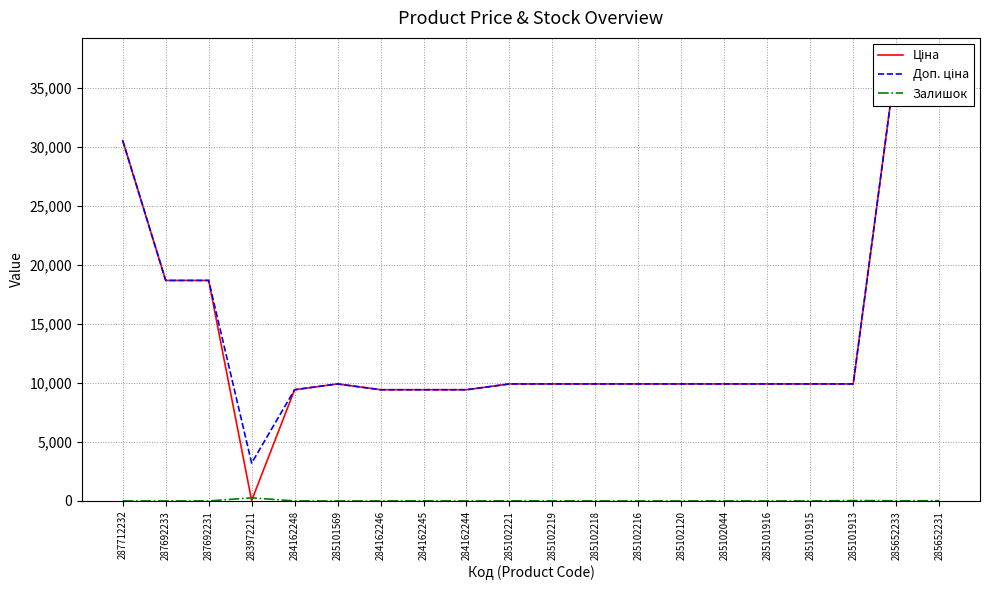

Which series changed the most between 285102218 and 285102044?

Залишок